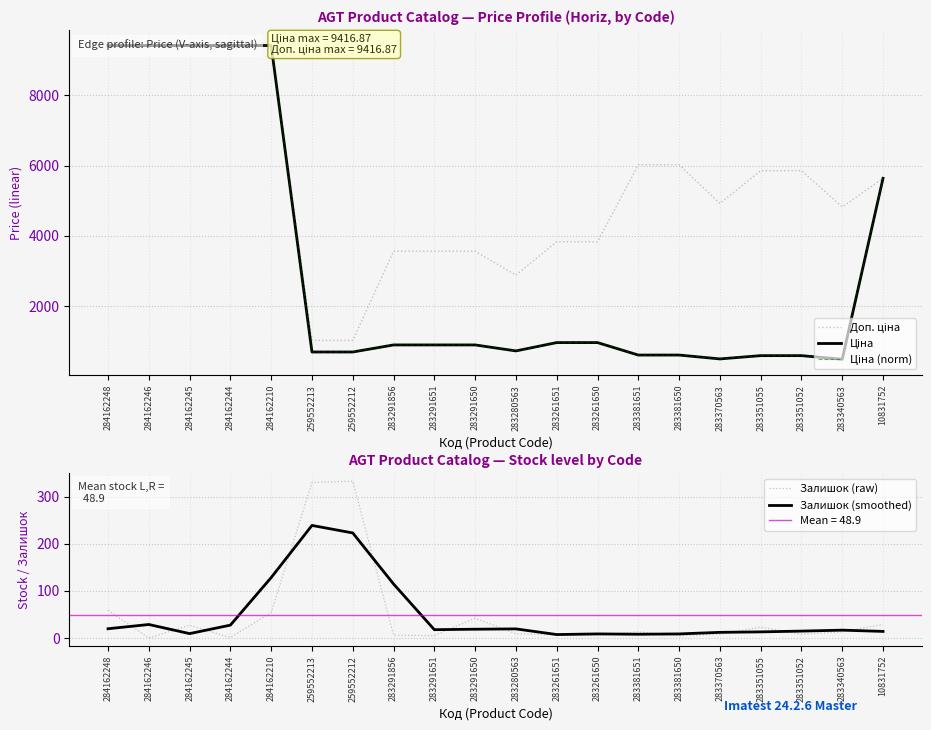

Does the chart display data point markers on the line(s)?

No